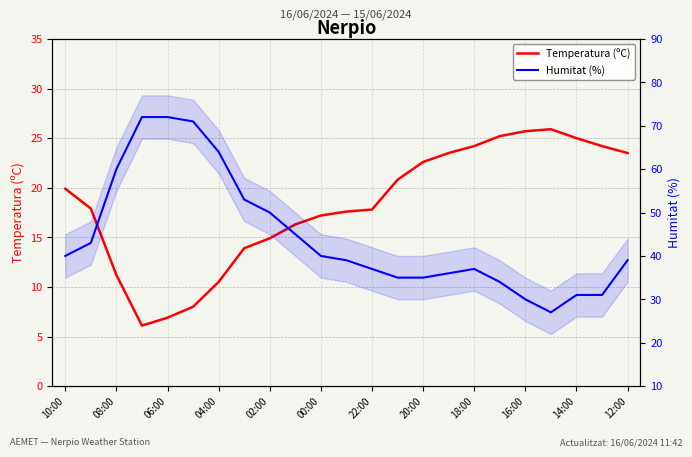

How many lines are shown in the chart?

2